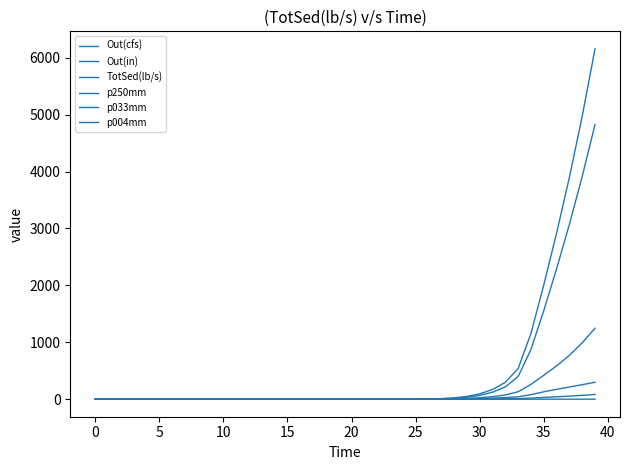

Rank the series by their maximum value, from lowest to highest.

Out(in), p004mm, Out(cfs), p033mm, p250mm, TotSed(lb/s)